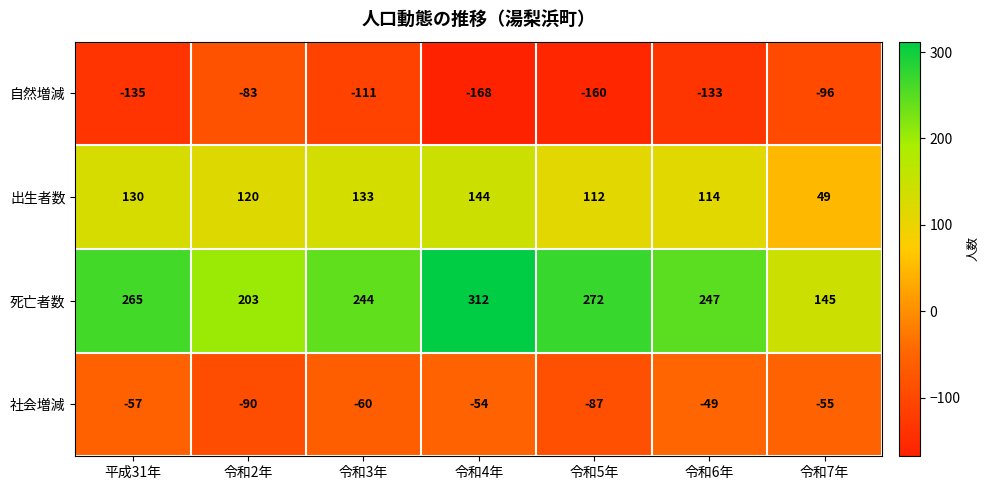

Reading right to left, list all the values displayed in this chart.

自然増減: -96	-133	-160	-168	-111	-83	-135
出生者数: 49	114	112	144	133	120	130
死亡者数: 145	247	272	312	244	203	265
社会増減: -55	-49	-87	-54	-60	-90	-57